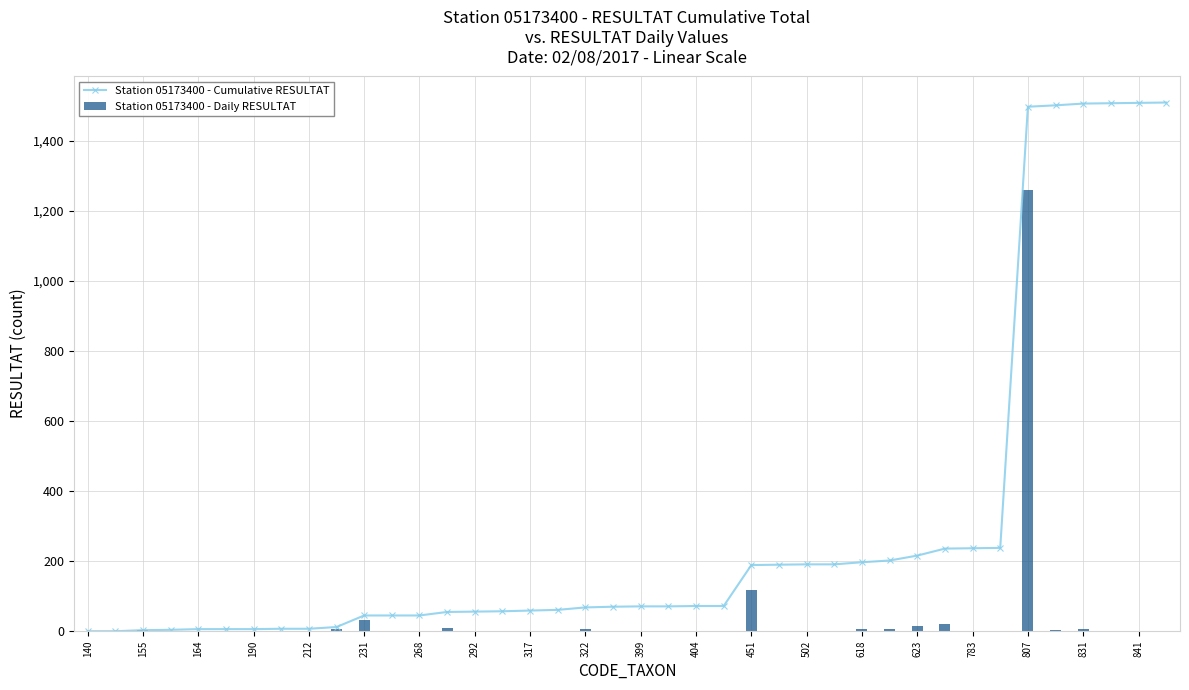

What is the maximum value for Station 05173400 - Cumulative RESULTAT?

1510